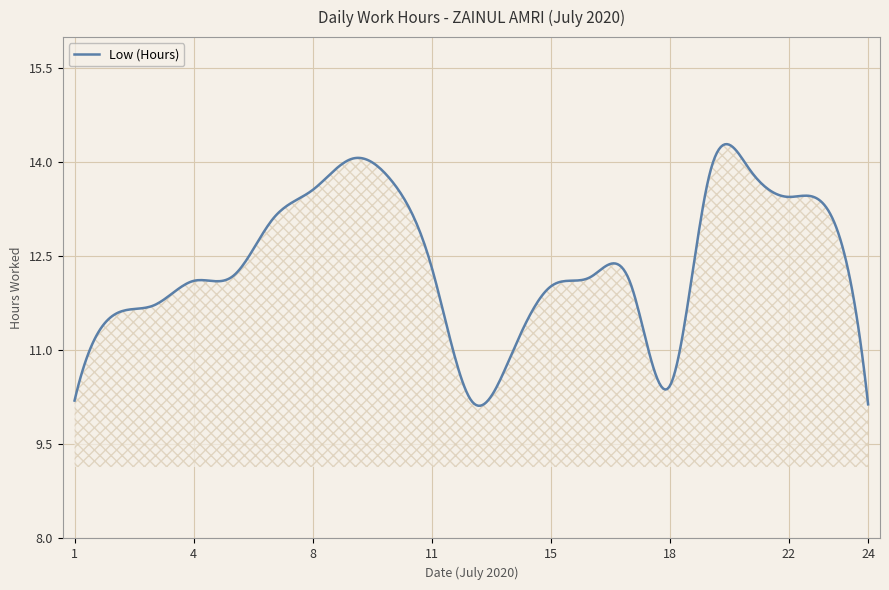

What is the smallest value displayed?

10.1